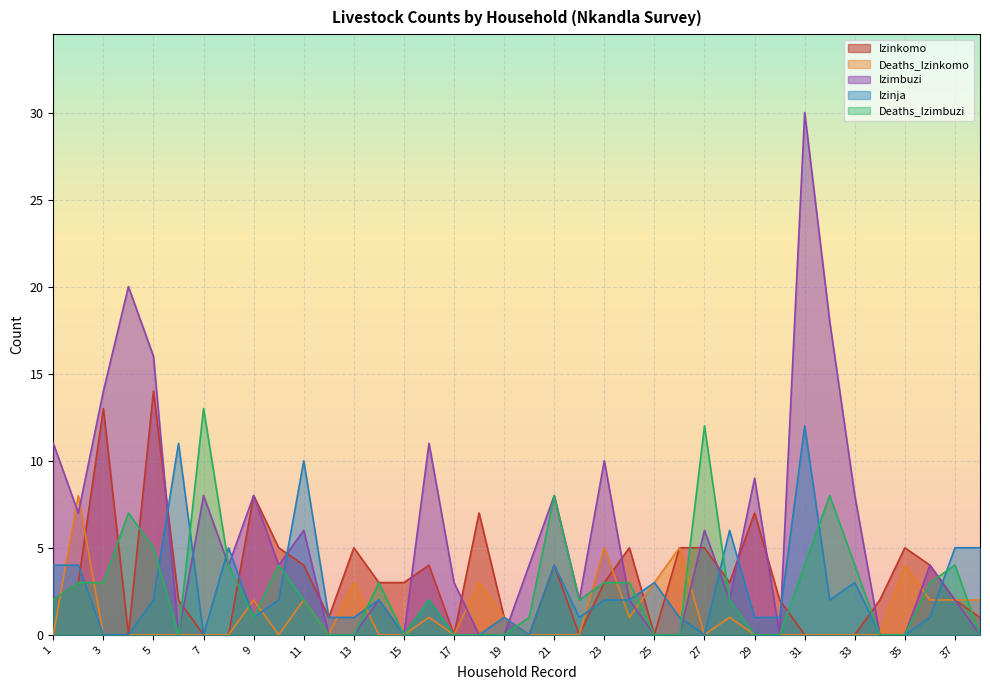

Reading right to left, list all the values displayed in this chart.

Izinkomo: 1	2	4	5	2	0	0	0	2	7	3	5	5	0	5	3	0	4	0	1	7	0	4	3	3	5	1	4	5	8	0	0	2	14	0	13	3	2
Deaths_Izinkomo: 2	2	2	4	0	0	0	0	0	0	1	0	5	3	1	5	0	0	0	1	3	0	1	0	0	3	0	2	0	2	0	0	0	0	0	0	8	0
Izimbuzi: 0	2	4	0	0	8	18	30	0	9	2	6	0	0	2	10	2	8	4	0	0	3	11	0	2	0	0	6	4	8	4	8	0	16	20	14	7	11
Izinja: 5	5	1	0	0	3	2	12	1	1	6	0	1	3	2	2	1	4	0	1	0	0	2	0	2	1	1	10	2	1	5	0	11	2	0	0	4	4
Deaths_Izimbuzi: 0	4	3	0	0	4	8	4	0	0	2	12	0	0	3	3	2	8	1	0	0	0	2	0	3	0	0	2	4	1	4	13	0	5	7	3	3	2